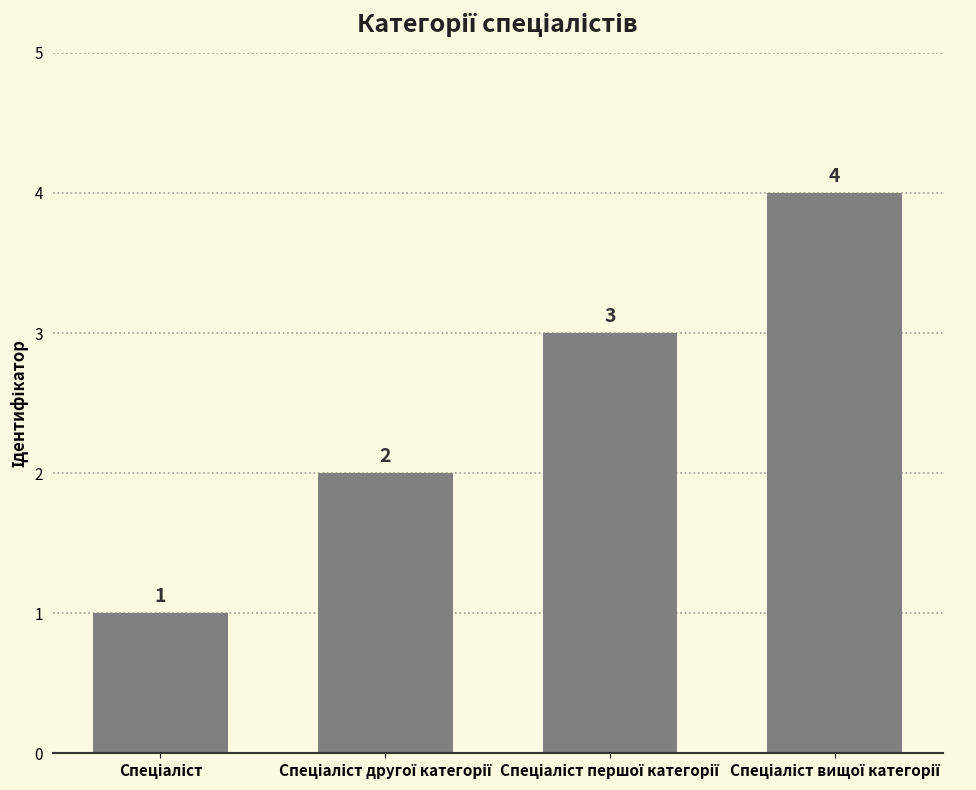

What is the smallest value displayed?

1